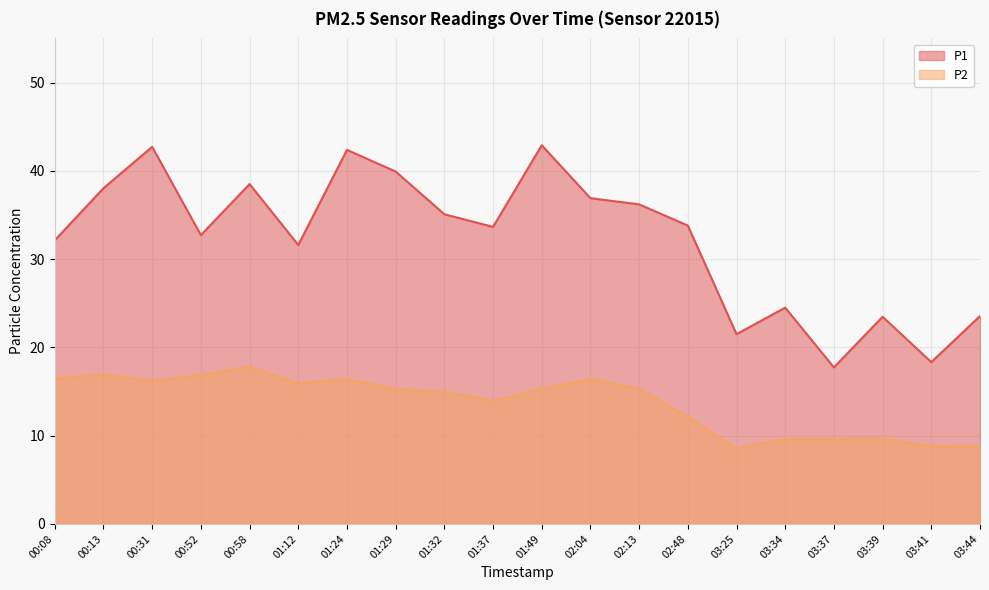

Which series changed the most between 00:31 and 00:52?

P1